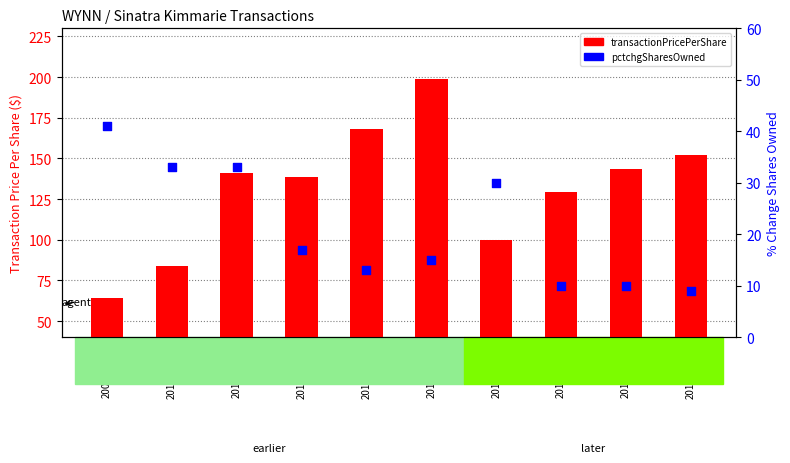

At which category is the sum across all series the highest?

2014-05-09